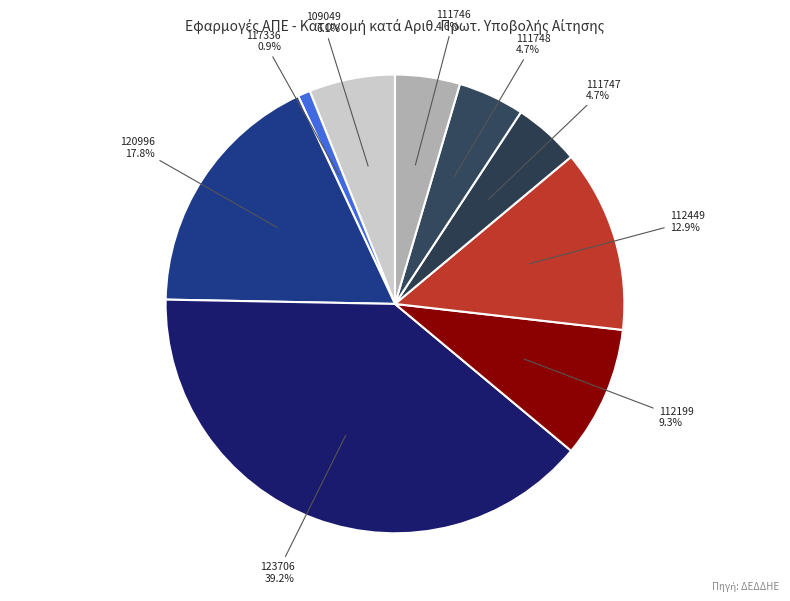

How many segments does this pie chart have?

9